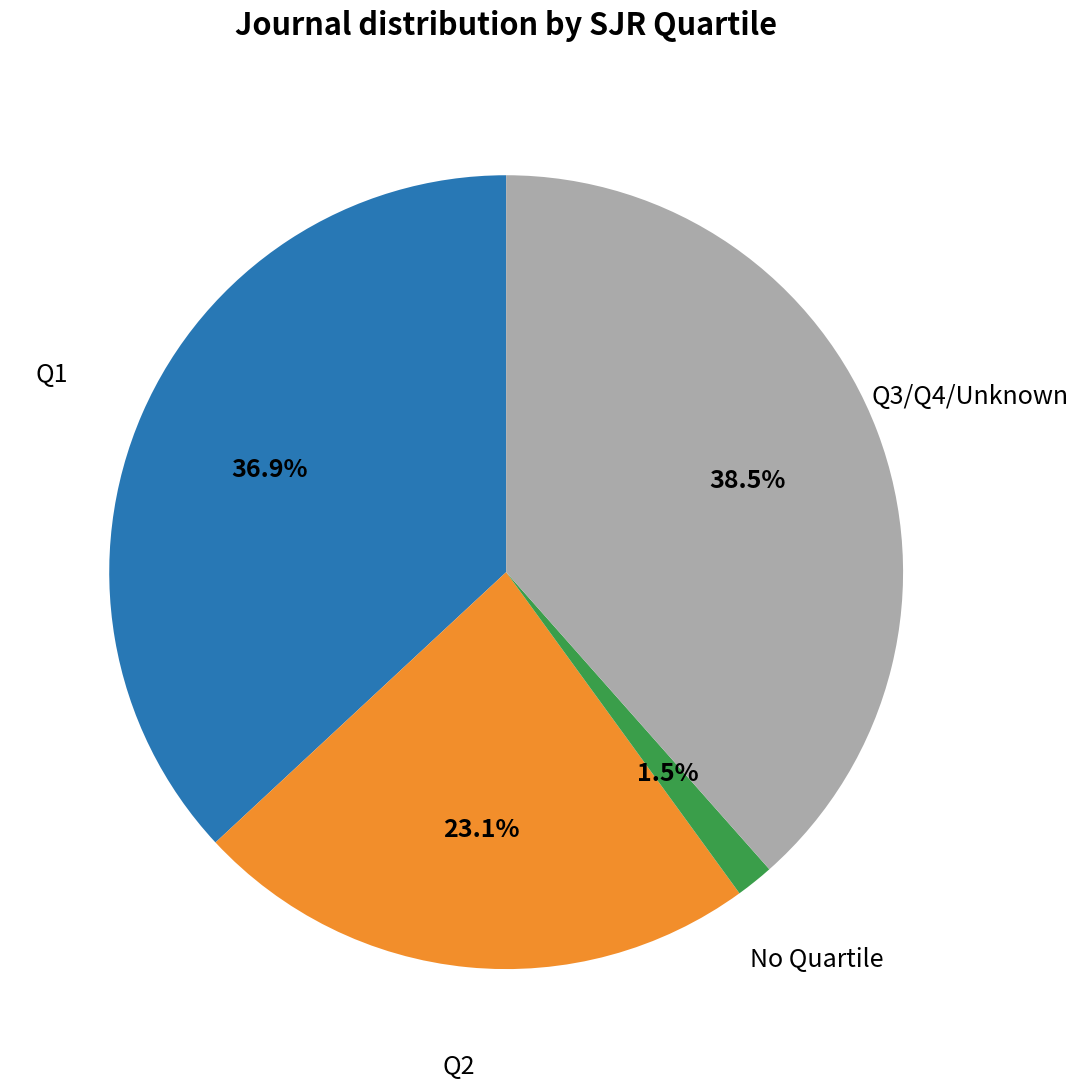

Does any single category account for the majority?

No